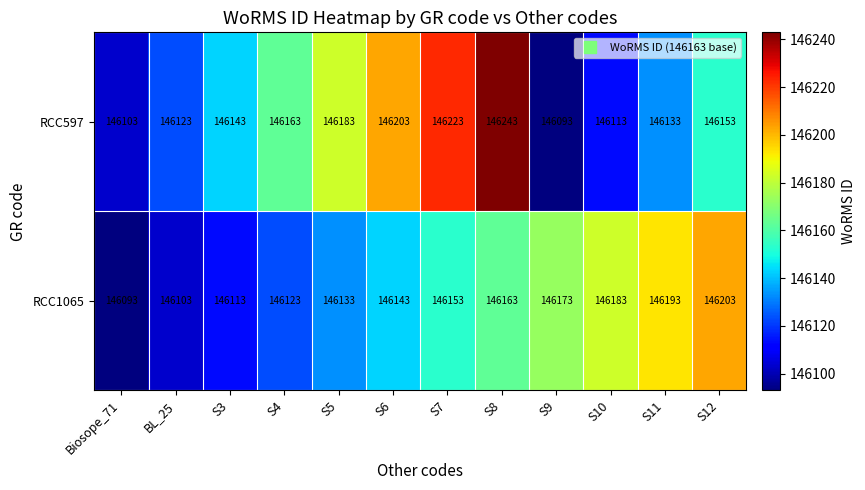

How many distinct data groups are displayed?

2